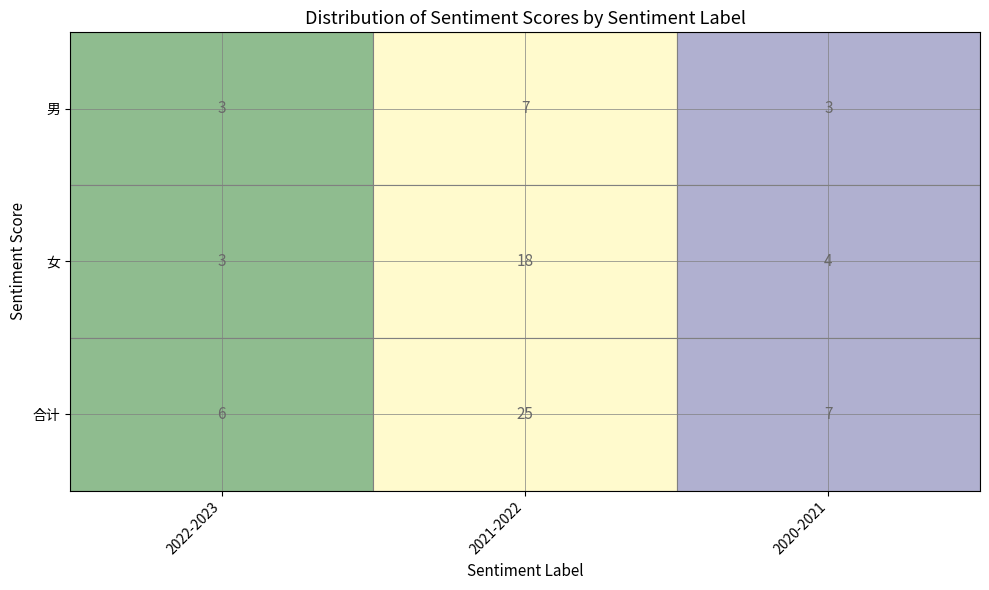

The 本科 series shows 10 at 0. True or false?

False